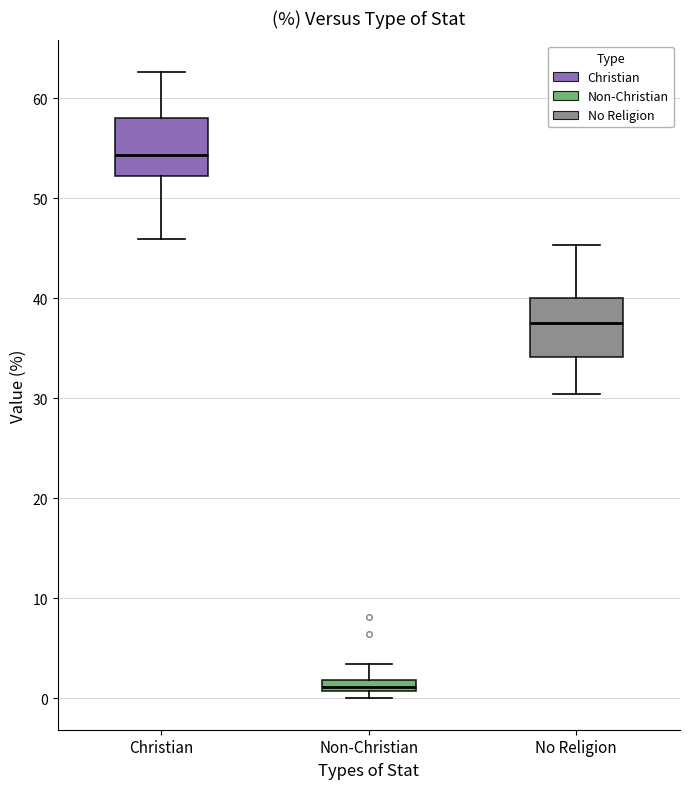

Which box's median line is the lowest?

Non-Christian